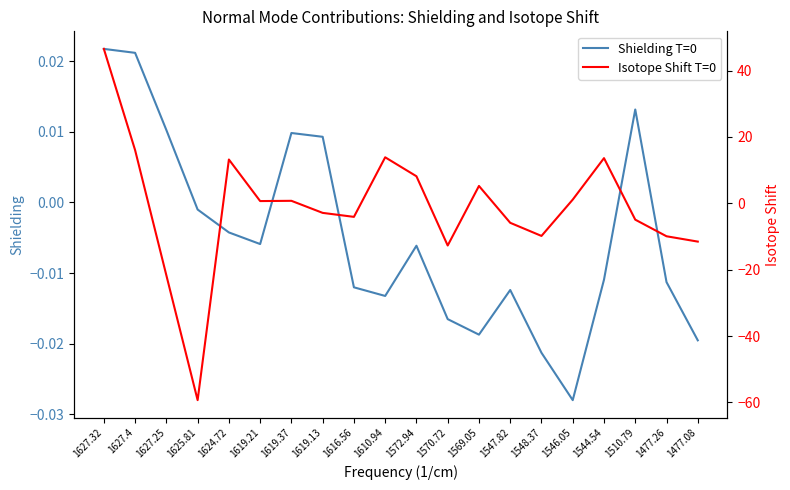

Which series has the largest total across all categories?

Shielding T=0